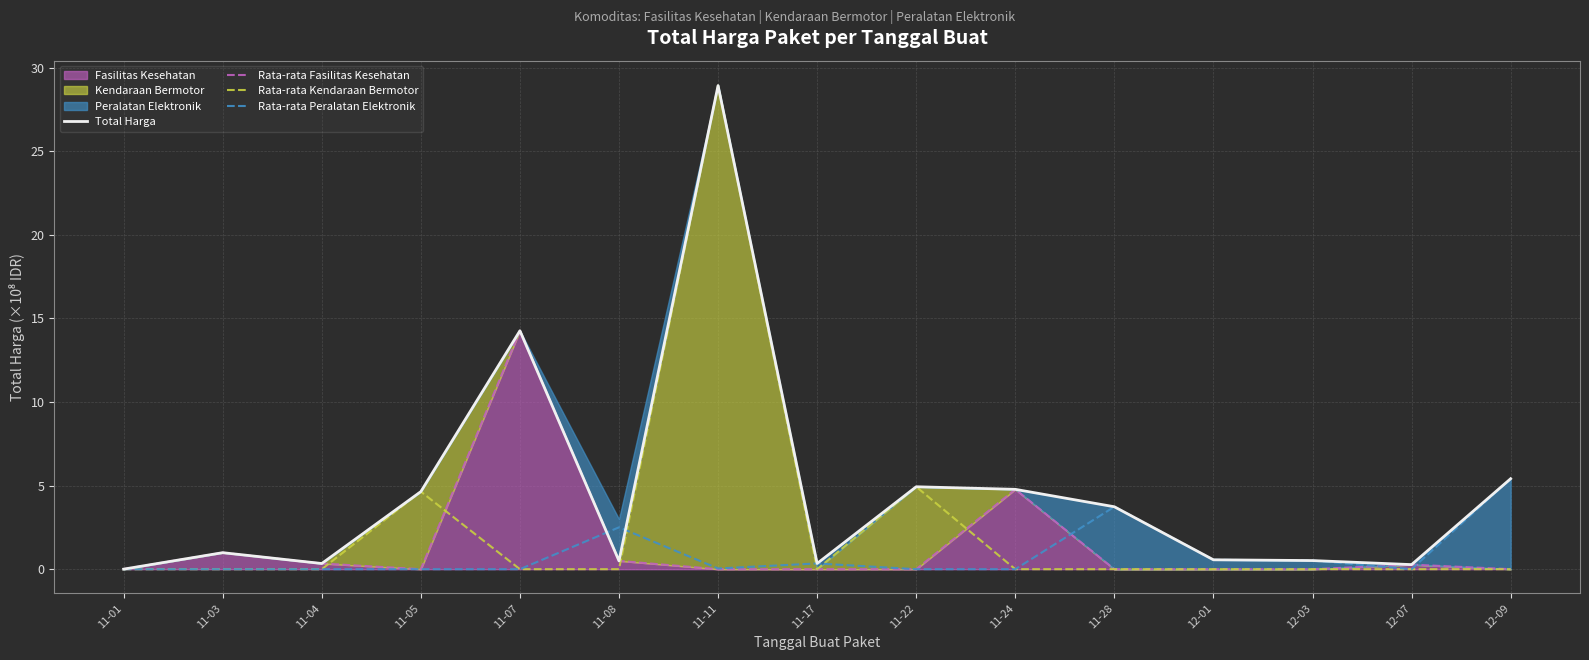

Where is the first local maximum for Total Harga?

11-03